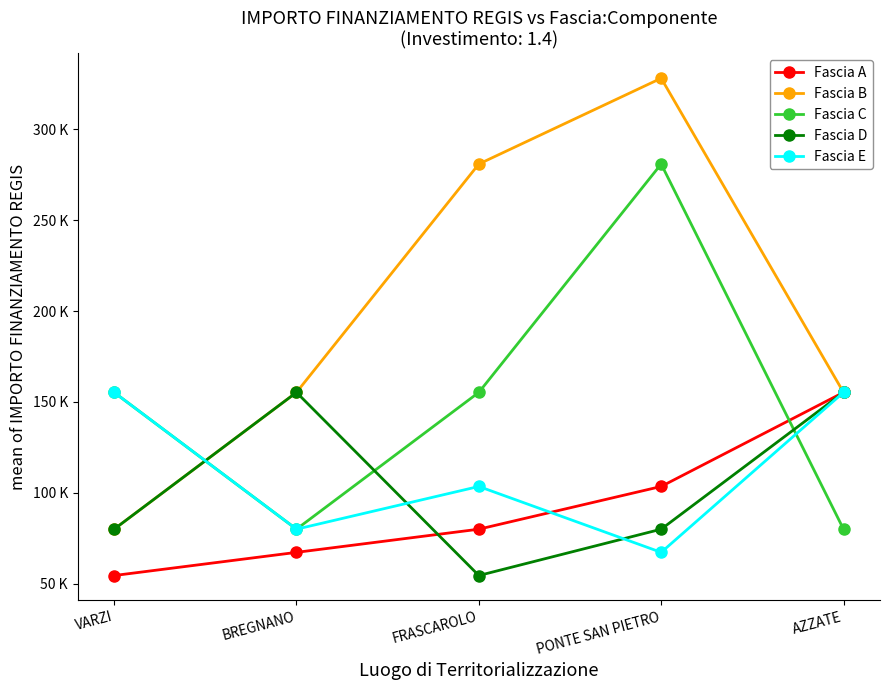

What is the label of the 3rd point from the left?

FRASCAROLO